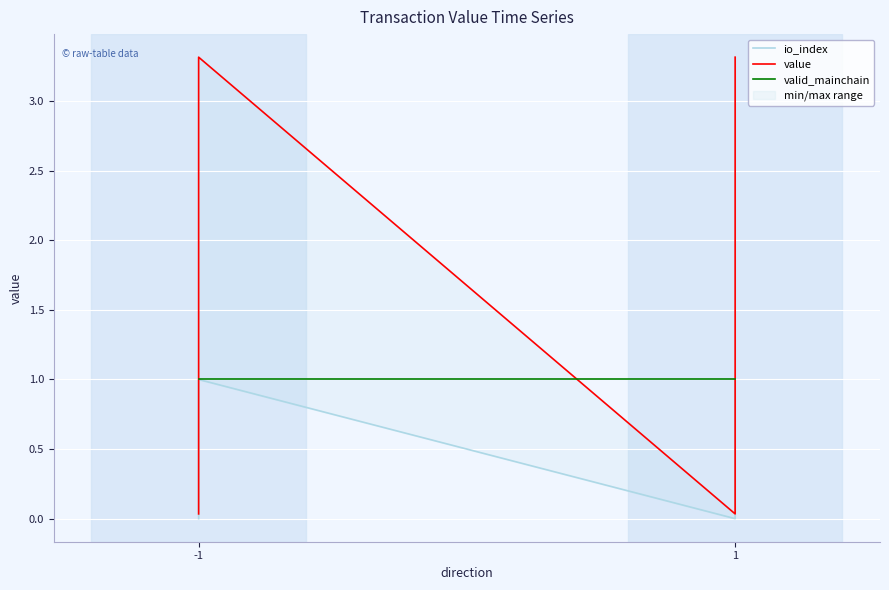

The value series shows 0.0 at 1. True or false?

False